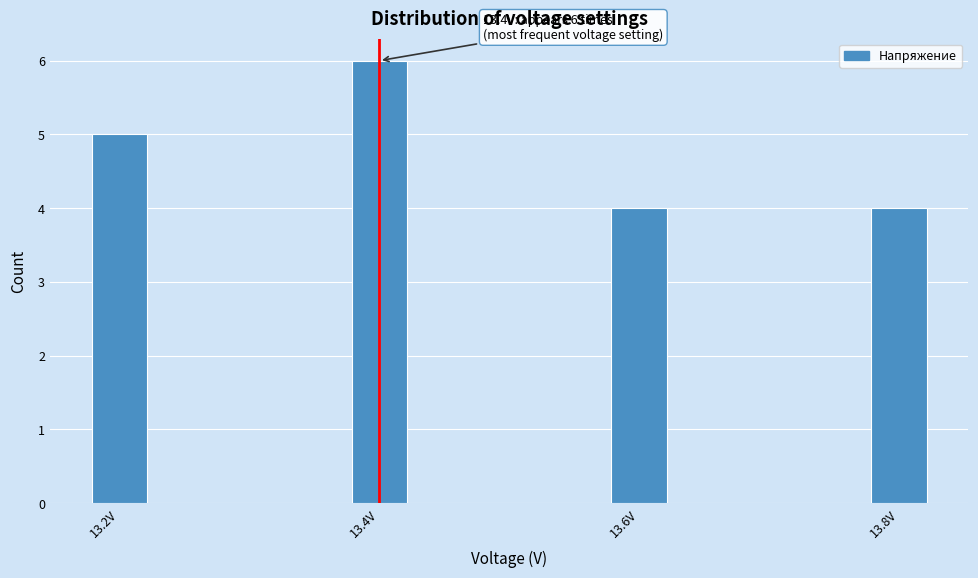

Reading left to right, extract all data points from this chart.

5	6	4	4